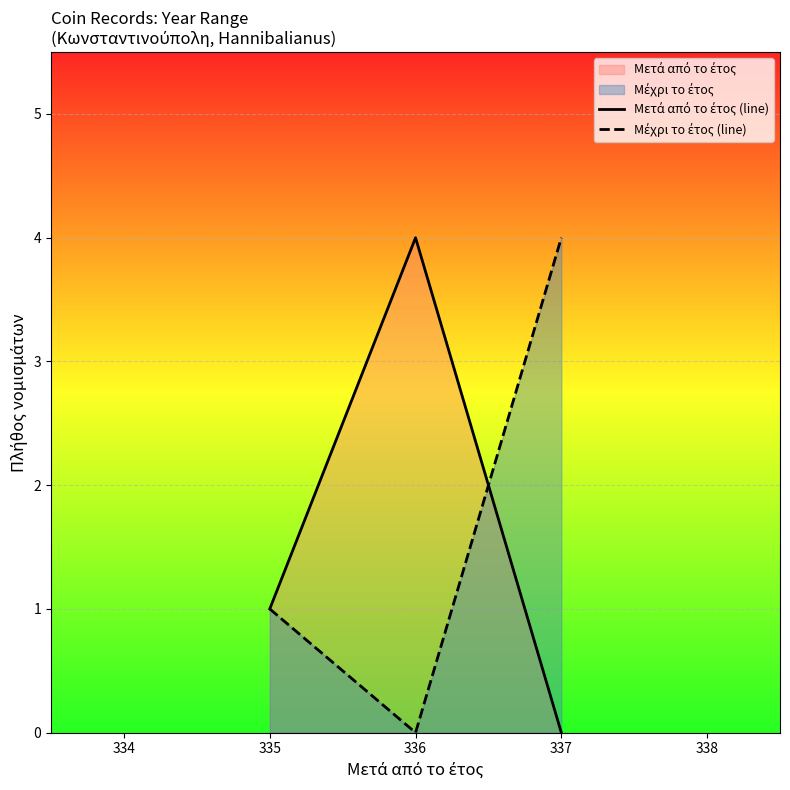

Is it true that Μετά από το έτος (line) equals 6 at 335?

False